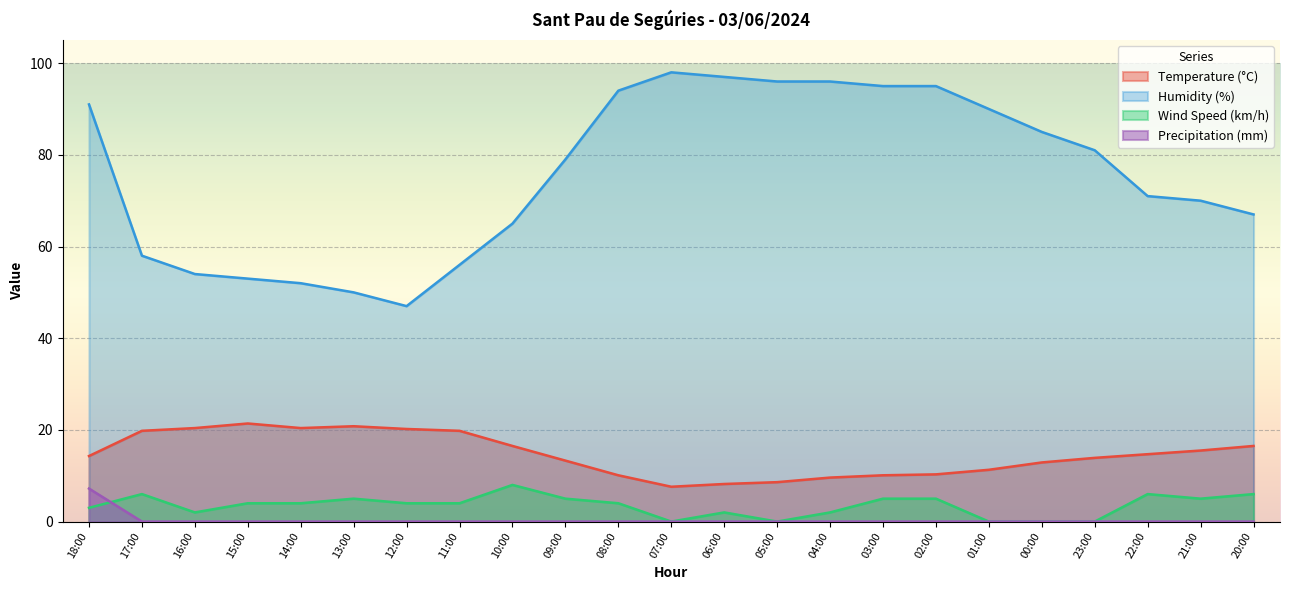

True or false: Wind Speed (km/h) has a value of 2.8 at 11:00.

False